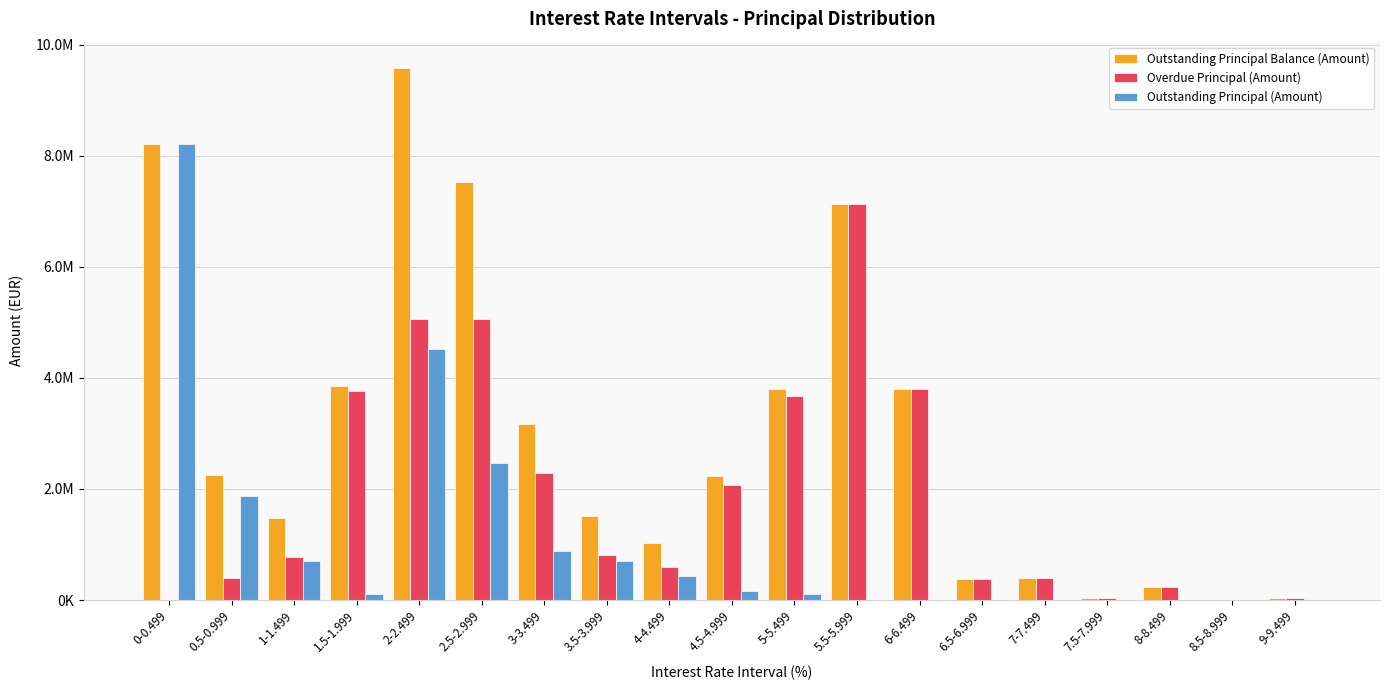

Are the bars grouped side by side (vs. stacked)?

Yes